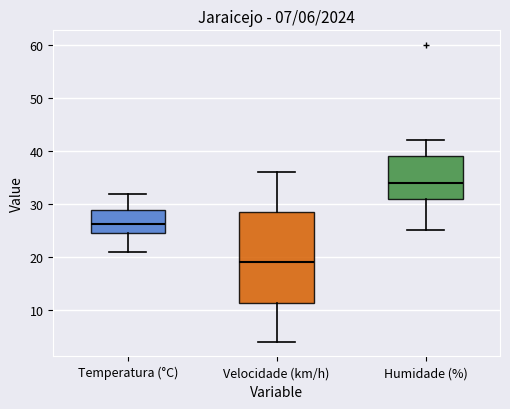

Comparing the boxes themselves (not the whiskers), which one is the tallest?

Velocidade (km/h)